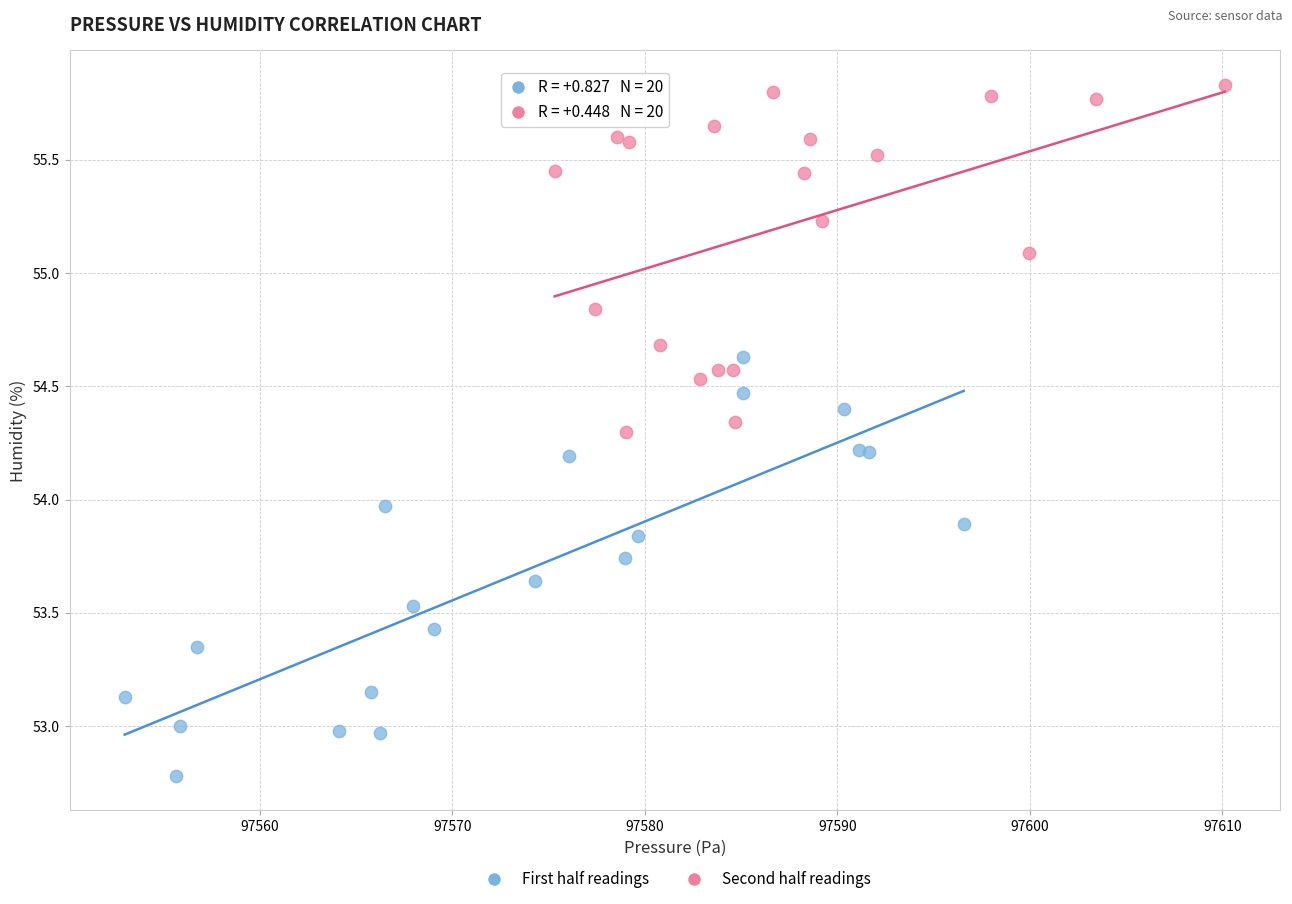

Which series contains the lowest Y value?

First half readings